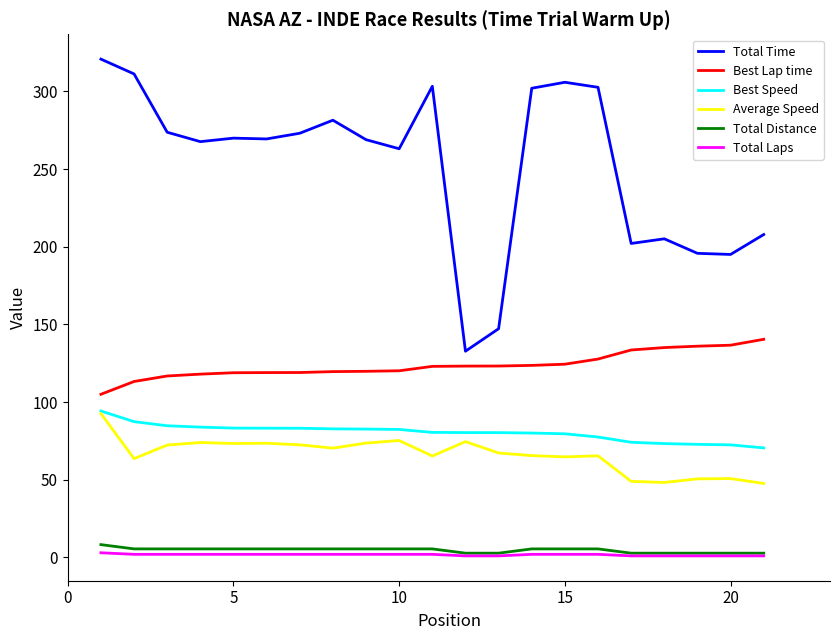

How many lines are shown in the chart?

6